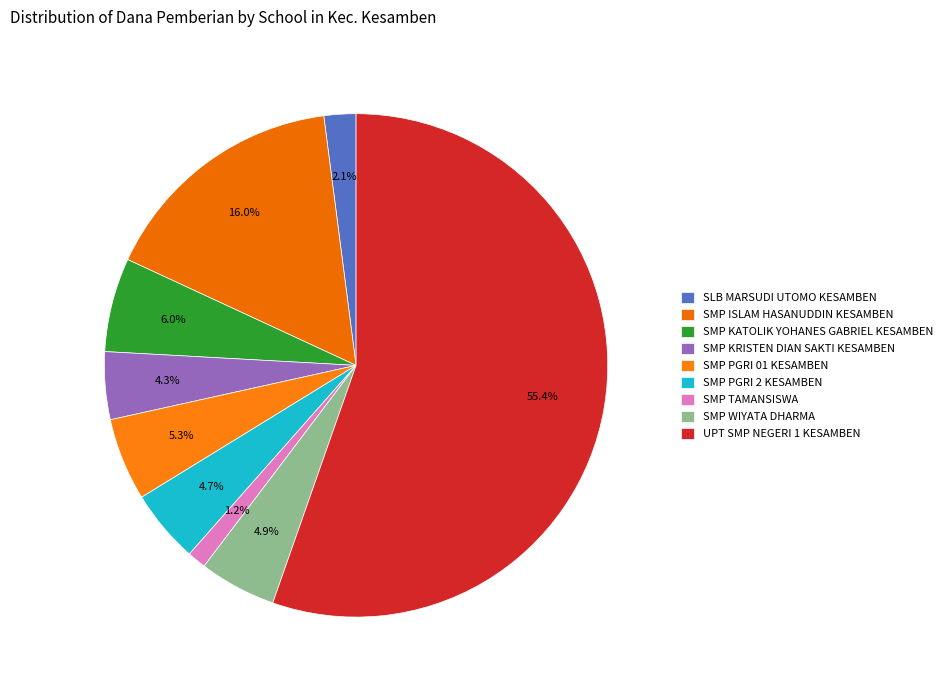

What is the ratio of the value at UPT SMP NEGERI 1 KESAMBEN to the value at SMP TAMANSISWA?

45.9